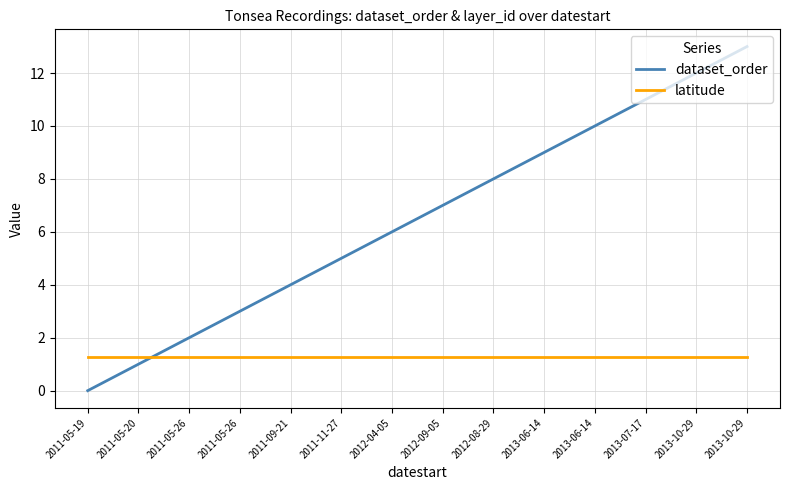

What are all the series names shown in the legend?

dataset_order, latitude